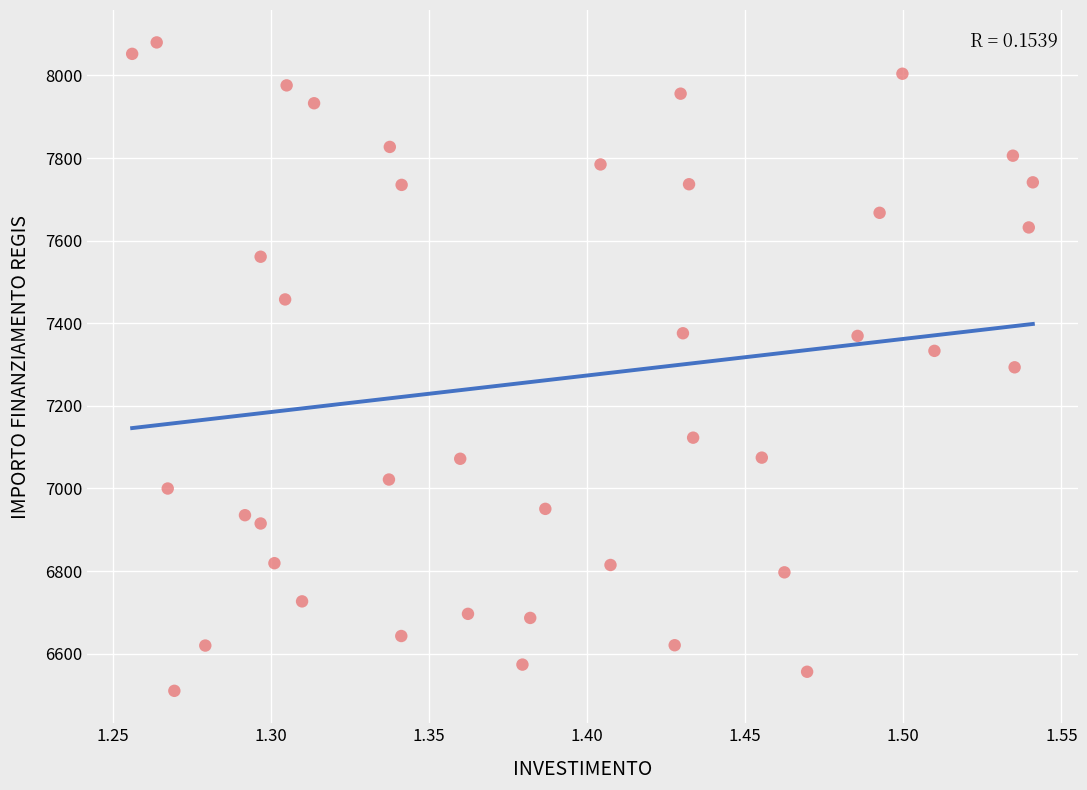

What is the range of X values (max minus min)?

0.3